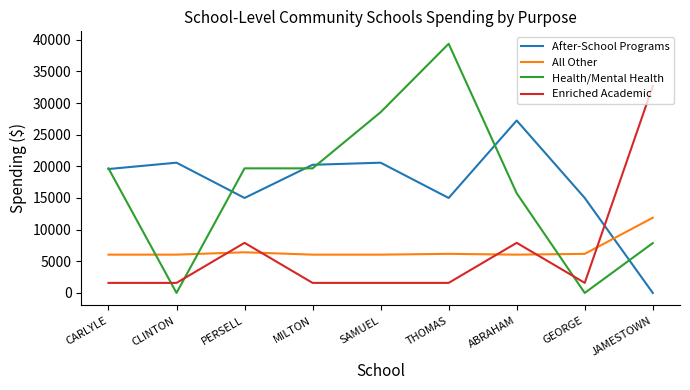

How many times do Health/Mental Health and All Other cross each other?

3